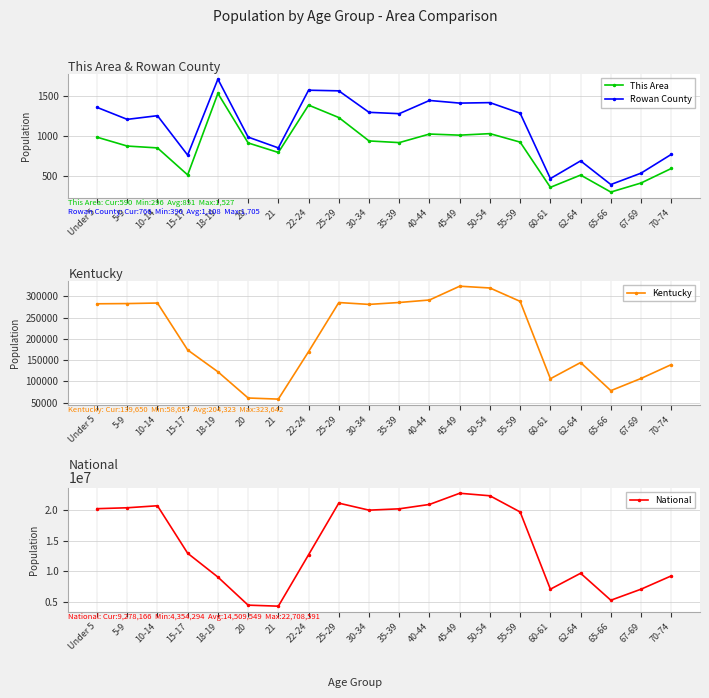

Which category has the lowest value in the Kentucky series?

21